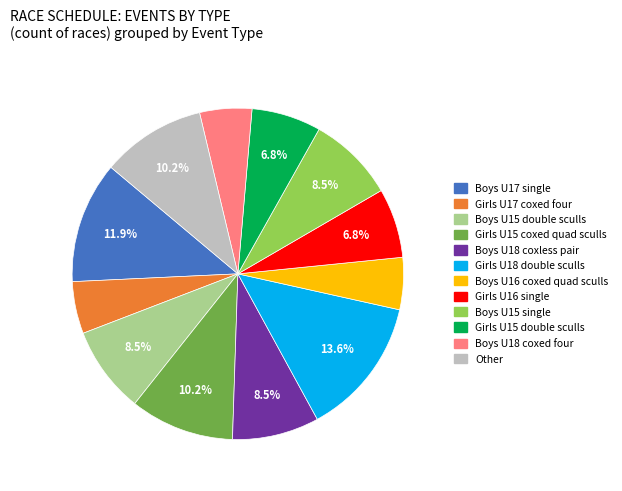

Is there any slice that represents more than half of the pie?

No